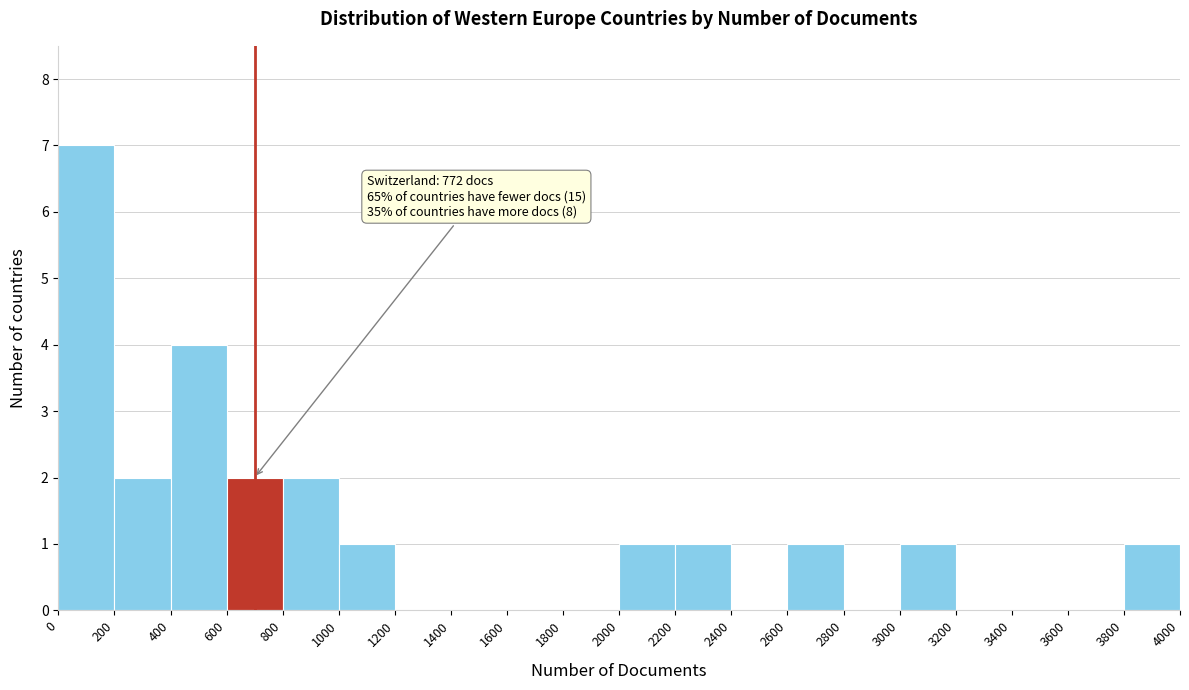

Over which range of the x-axis is the bar tallest?

0 to 200